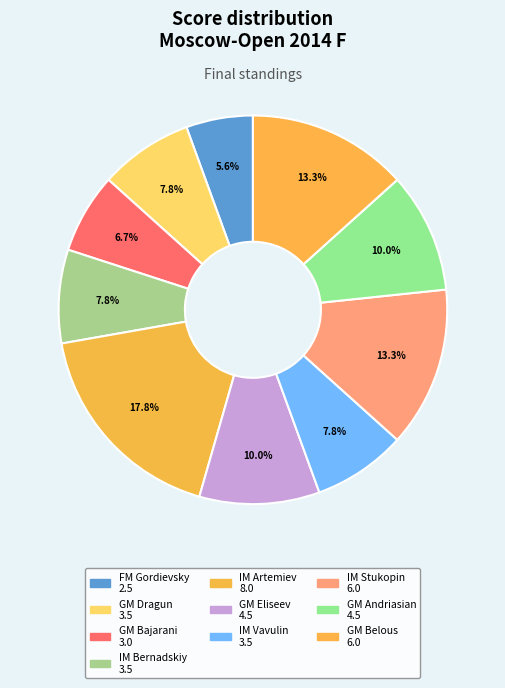

To the nearest percent, what is the difference between the largest and smallest slice percentages?

12%